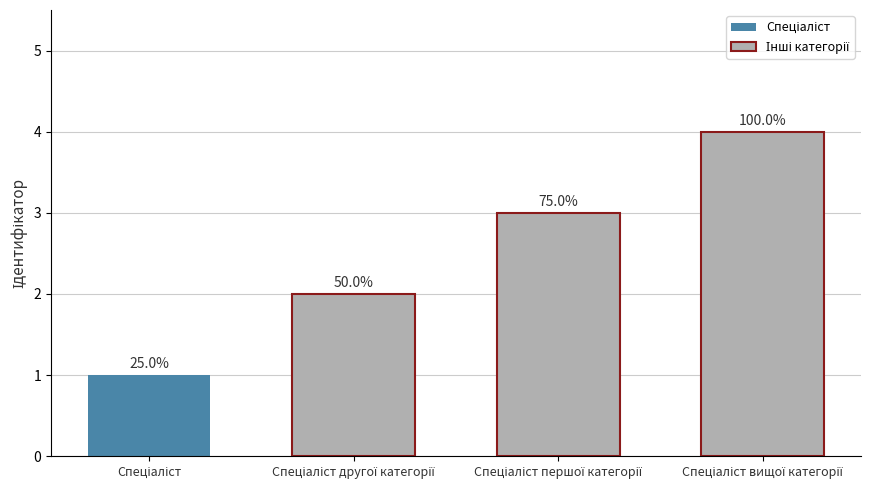

Reading left to right, what are all the values shown in this chart?

1	2	3	4